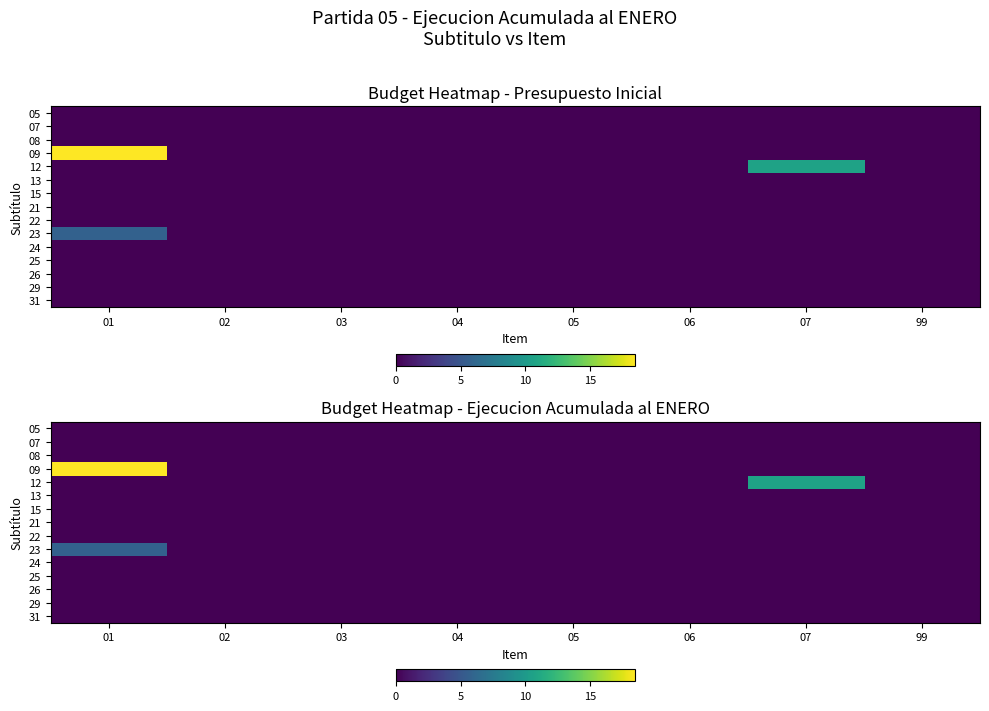

How many series are shown in this chart?

15